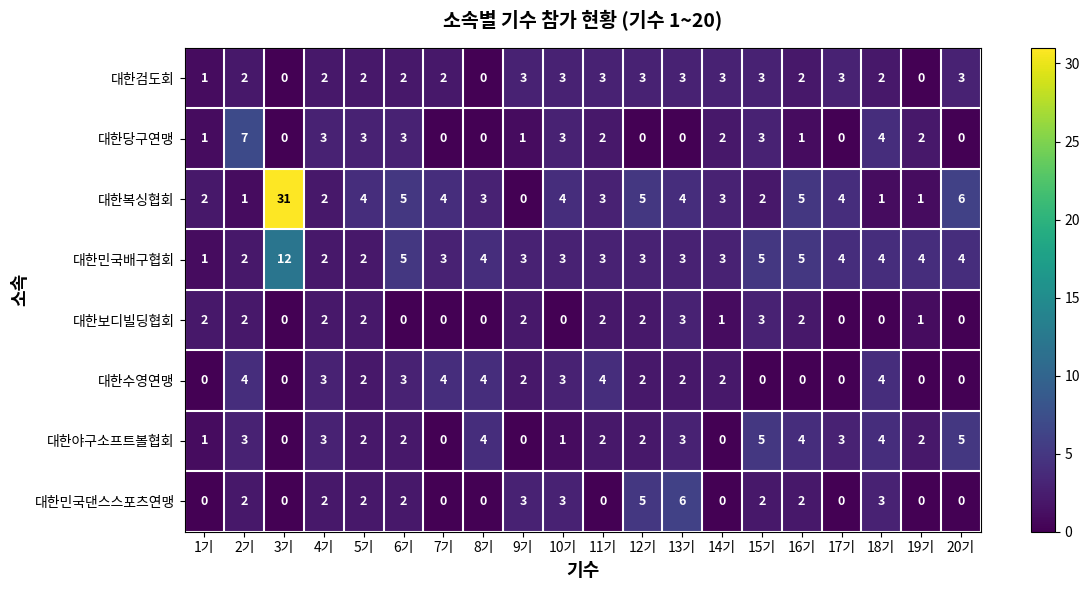

How many 대한보디빌딩협회 values are between 0 and 2?

18